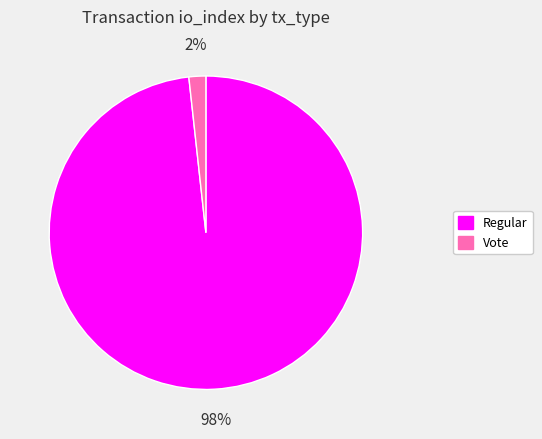

Does Vote account for over 50% of the chart?

No